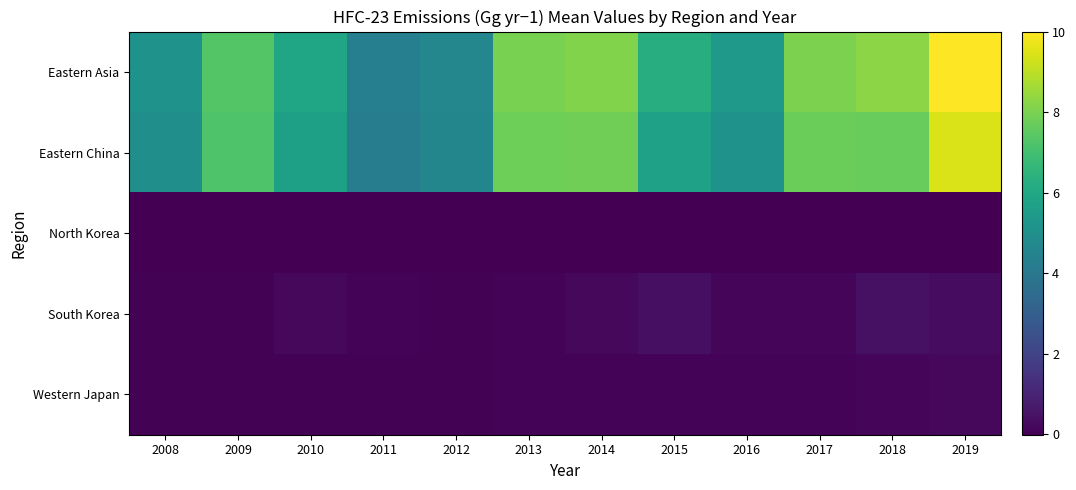

At which category is the sum across all series the highest?

2019